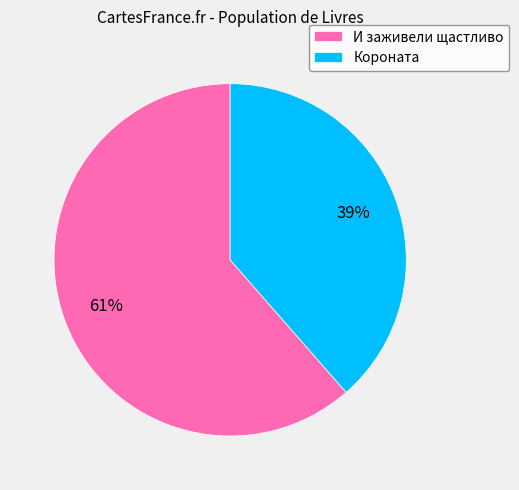

Do Короната and И заживели щастливо together represent more than half of the pie?

Yes